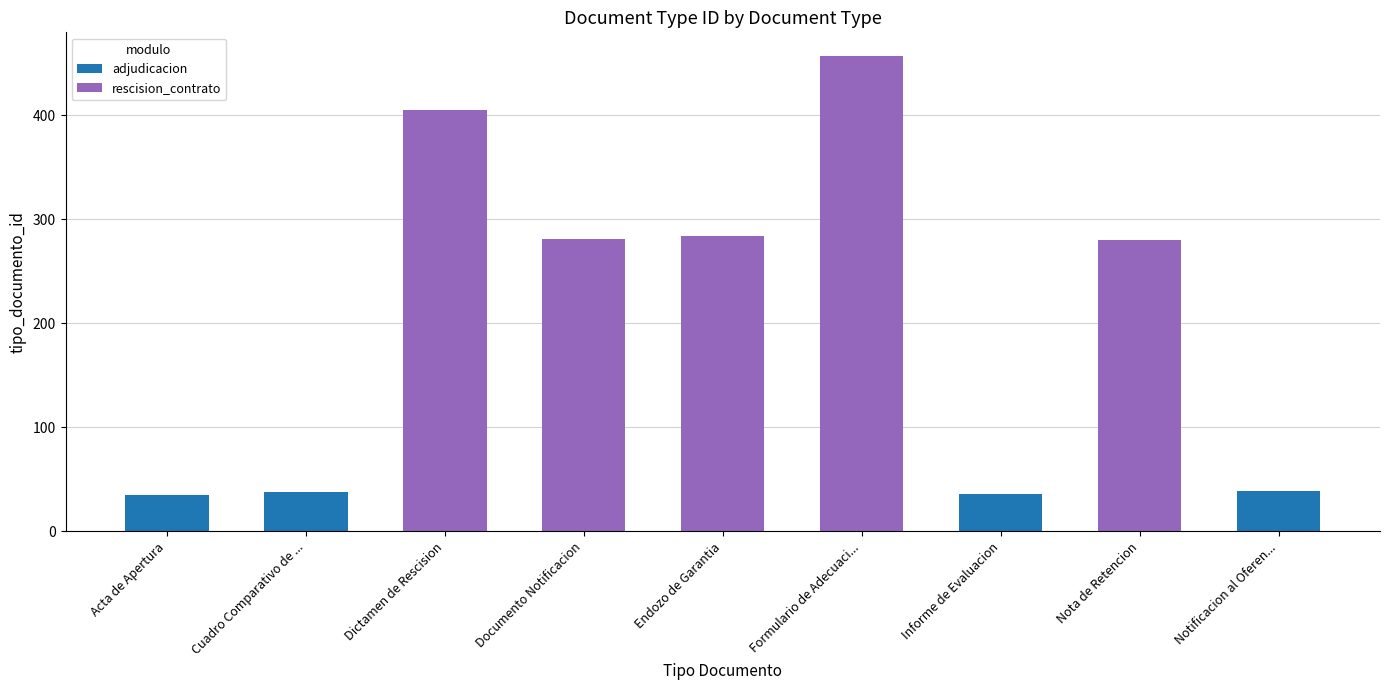

What is the maximum value for adjudicacion?

39